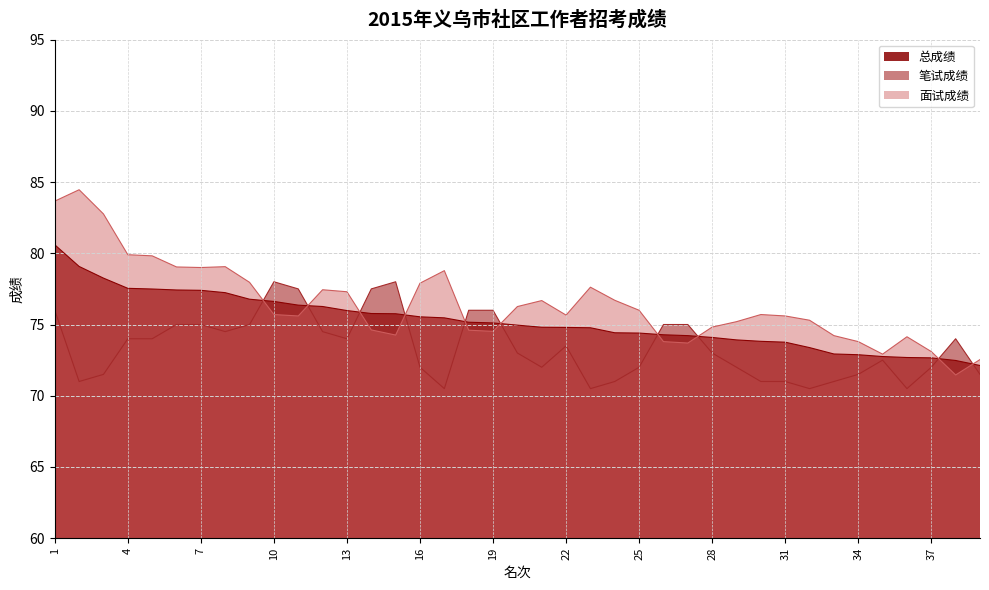

Does the chart have visible grid lines?

Yes